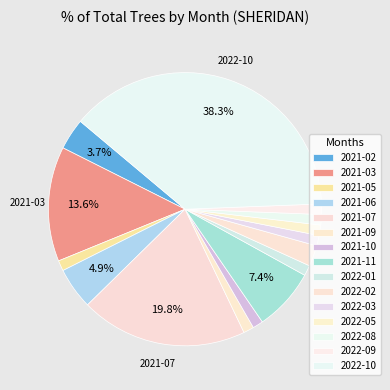

To the nearest percent, what portion does 2022-05 represent?

1%